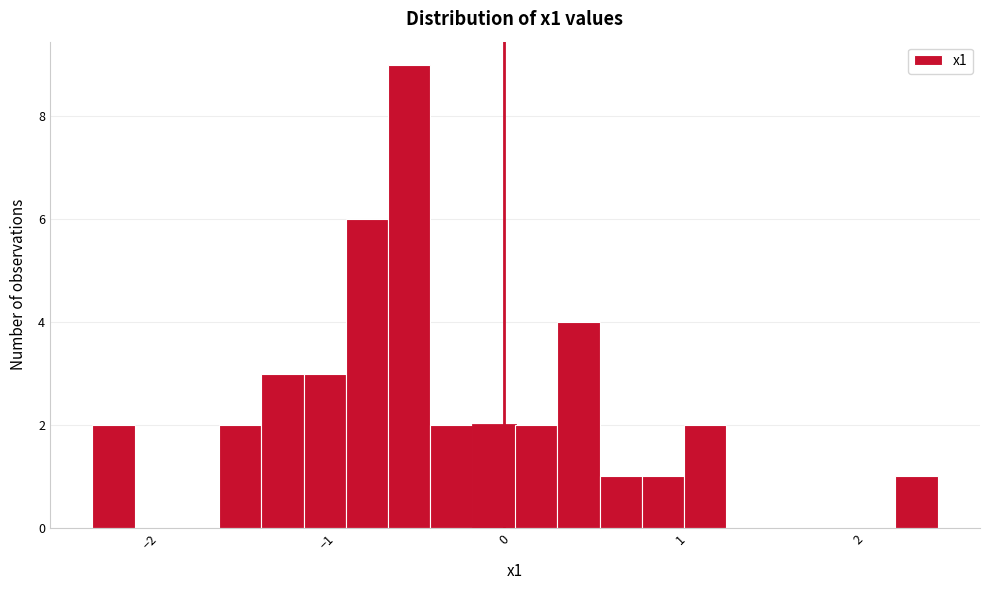

Around what value on the x-axis is the tallest bar? Give the approximate position of its centre, as read against the axis.

-0.5